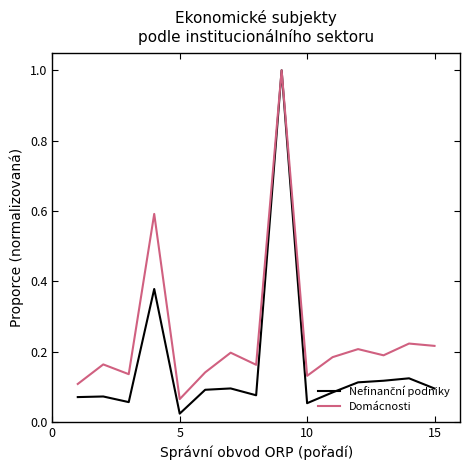

Which series has the largest total across all categories?

Domácnosti